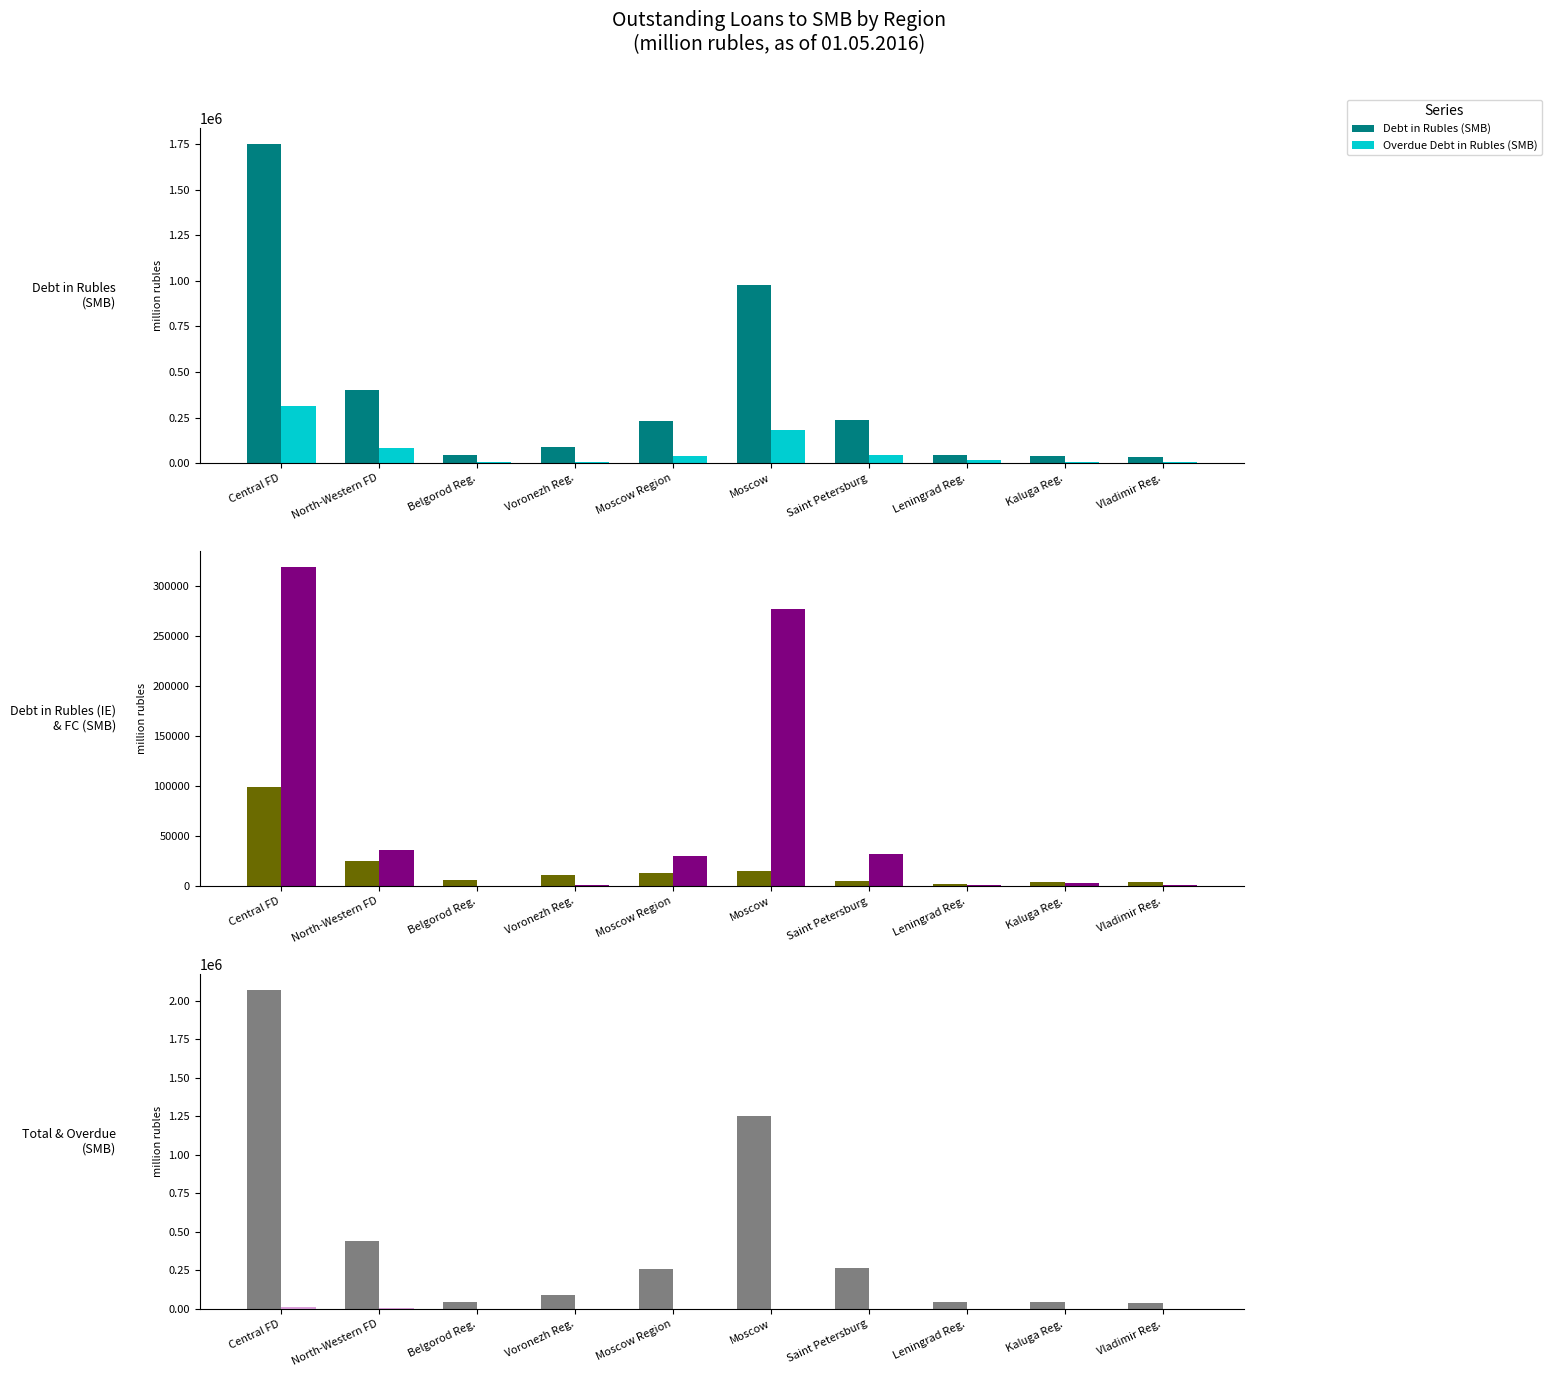

What value does the Total Debt (SMB) series have at Moscow Region?

260285